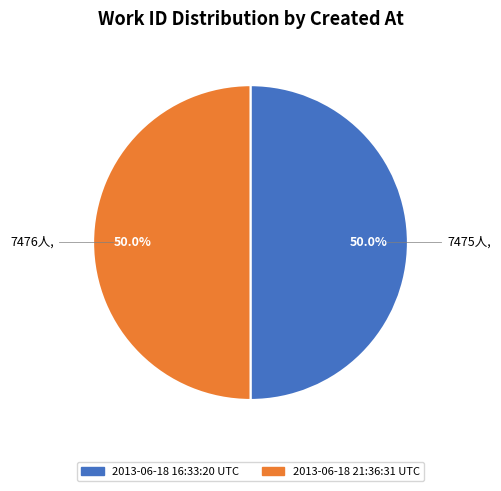

What portion of the pie excludes 2013-06-18 21:36:31 UTC?

50.0%